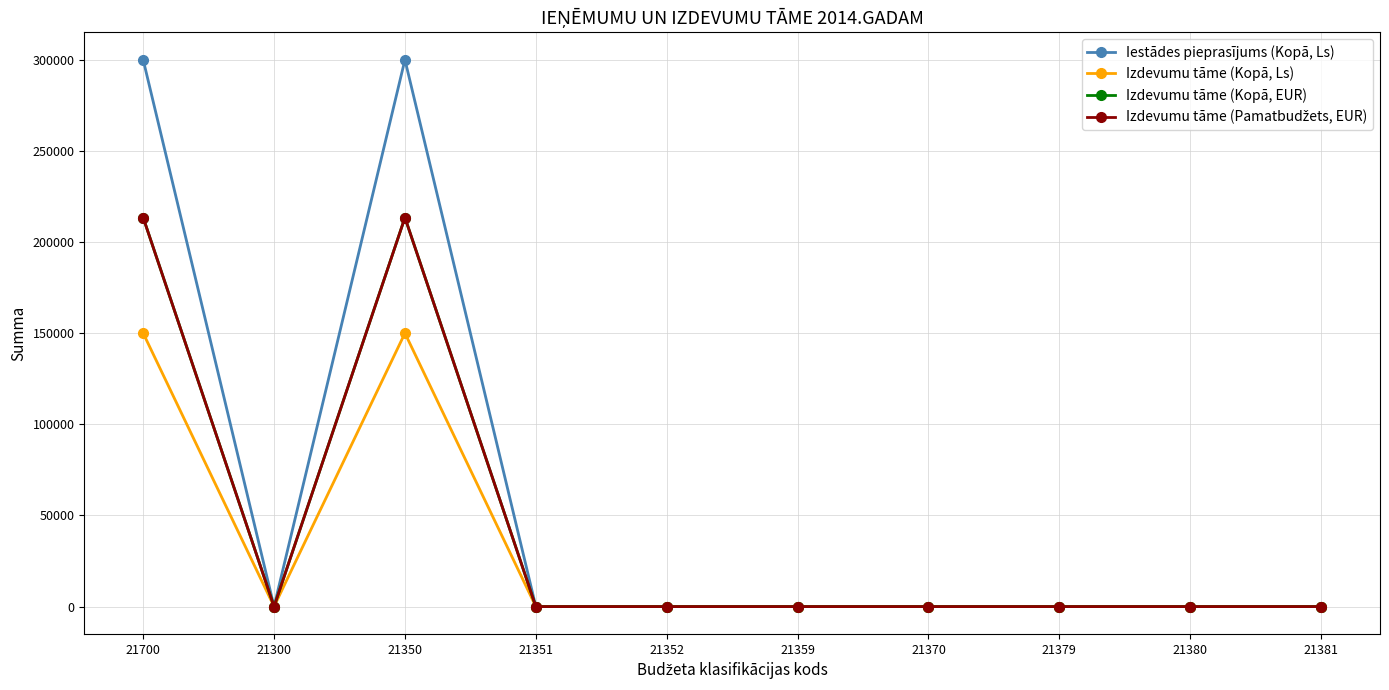

How many lines are shown in the chart?

4